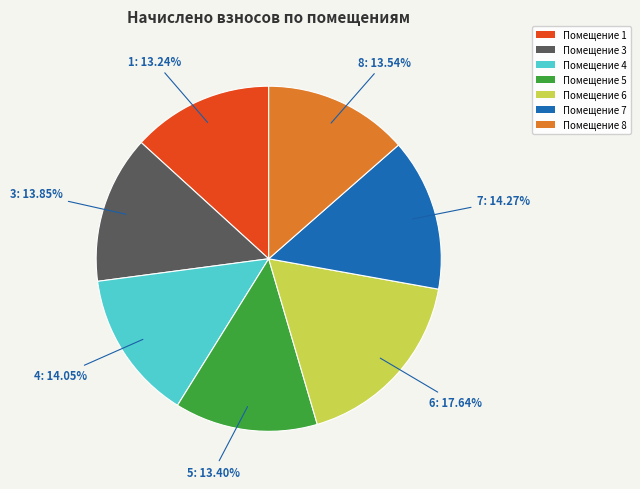

Which category has the biggest portion of the pie?

Помещение 6